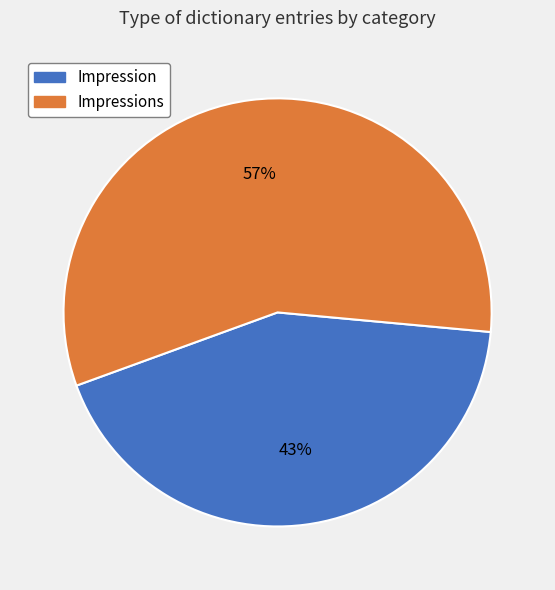

Rank the categories by value from highest to lowest.

Impressions, Impression